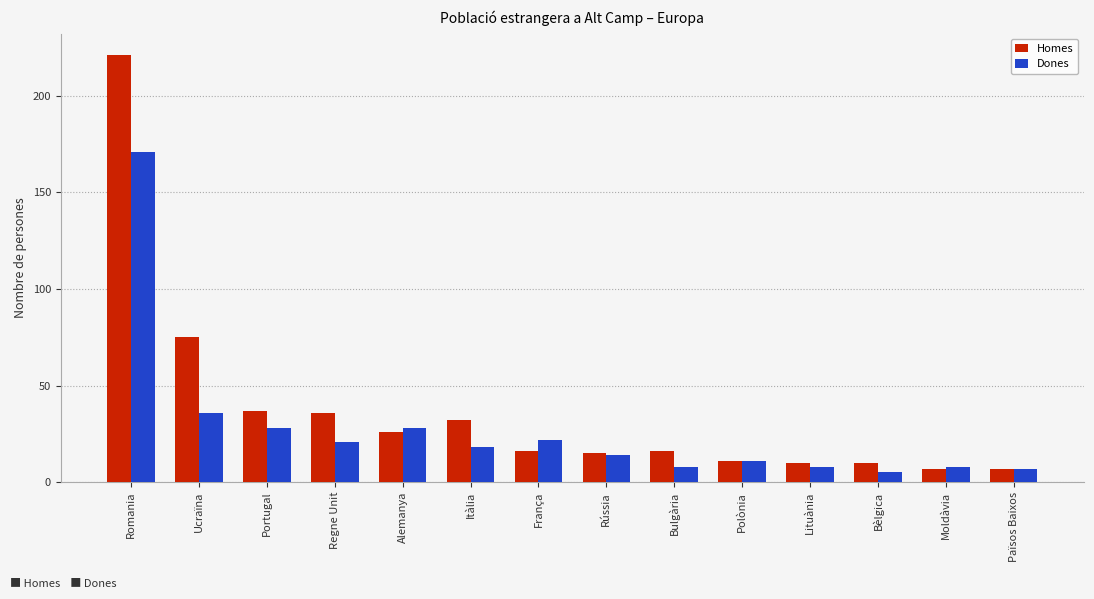

What is the value of the Homes bar at the 12th from the left?

10